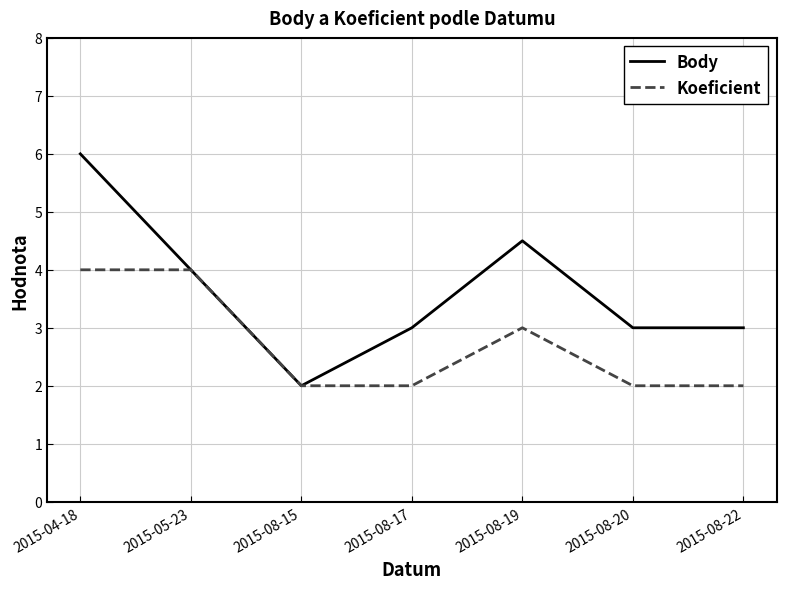

Which label corresponds to the largest value in the chart?

2015-04-18